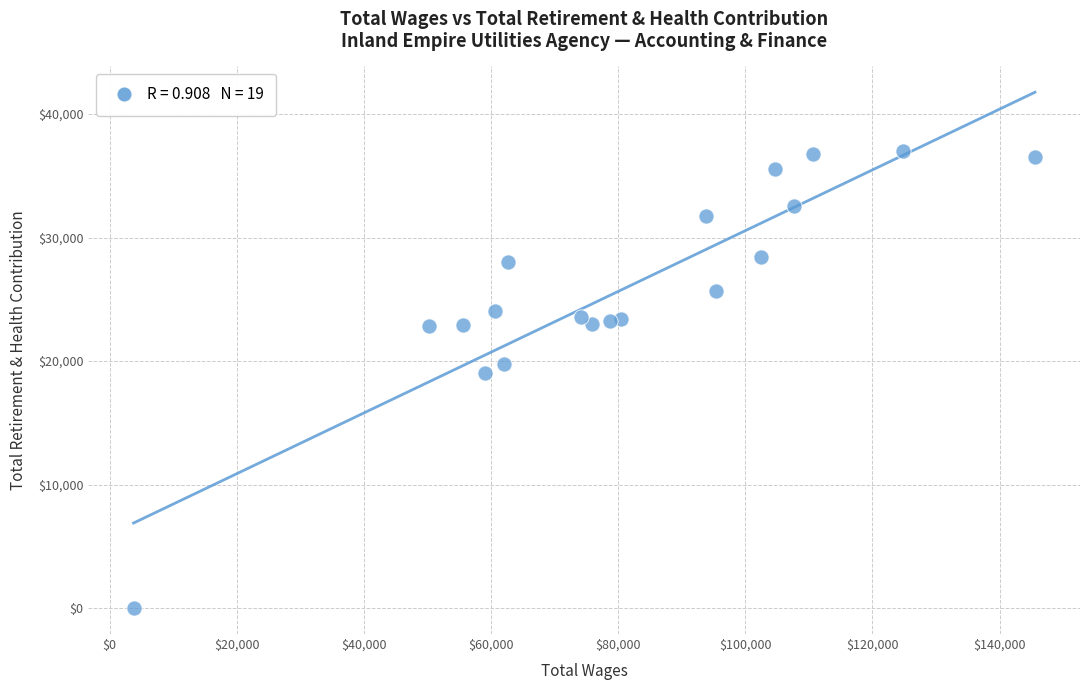

What is the range of X values (max minus min)?

141797